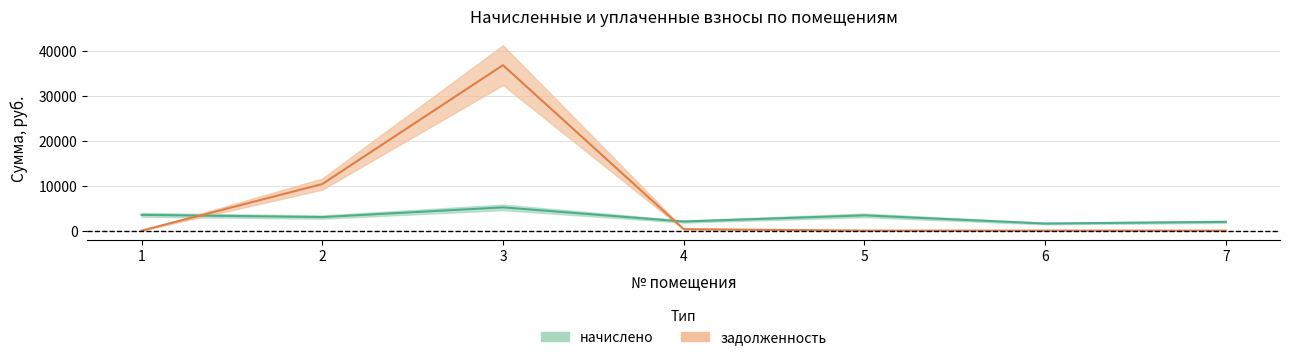

What is the spread (max minus min) of values at 2?

7354.8